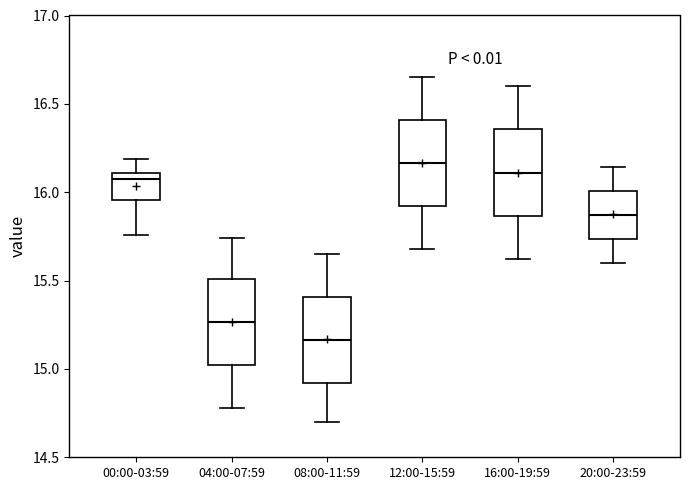

Which box's median line is the highest?

12:00-15:59